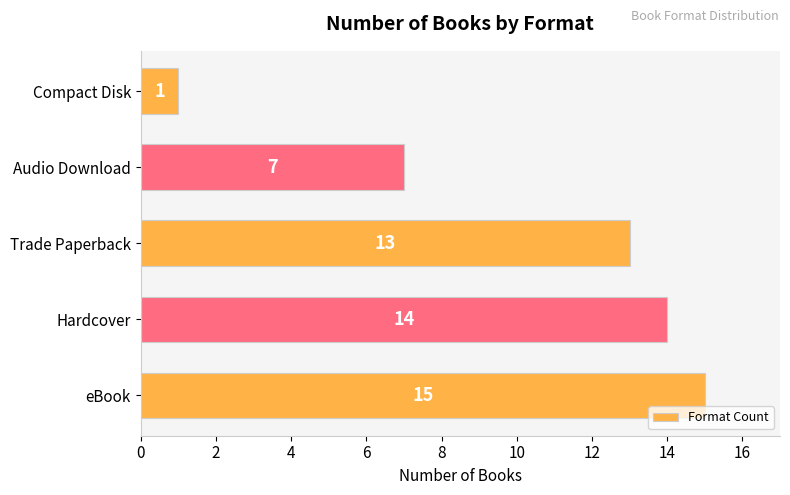

Count the number of data series in this chart.

1